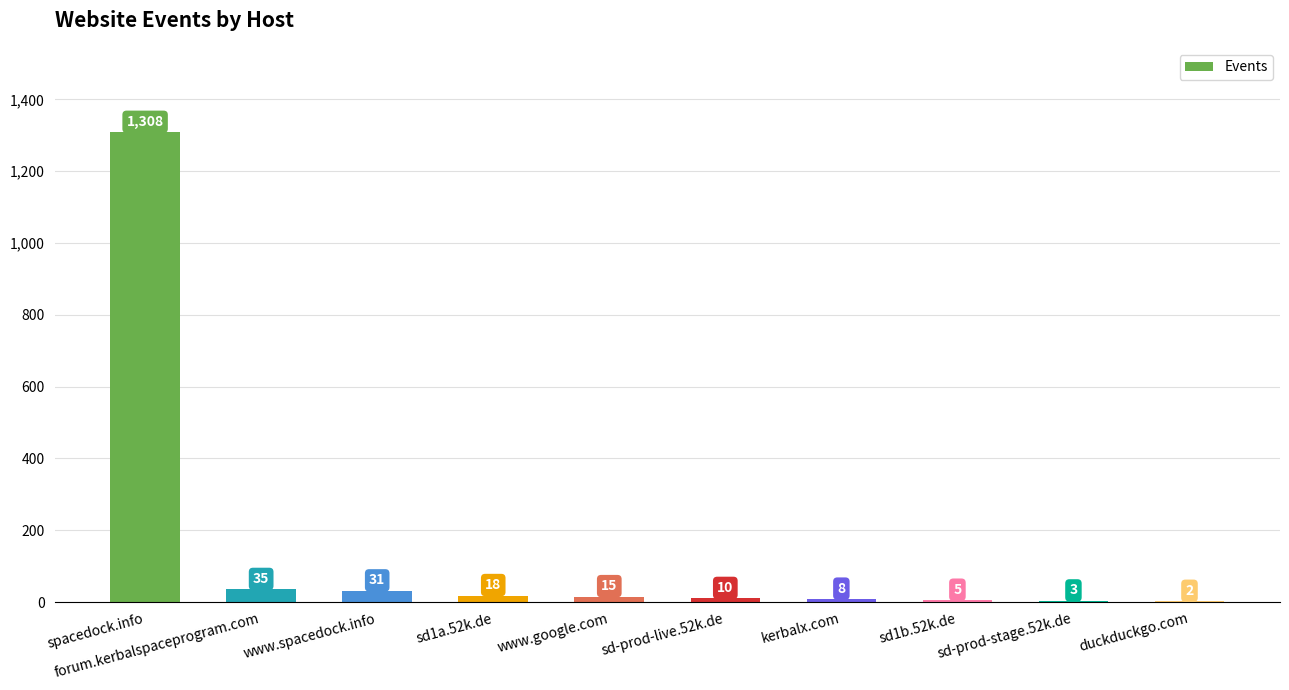

What is the sum of all values?

1435